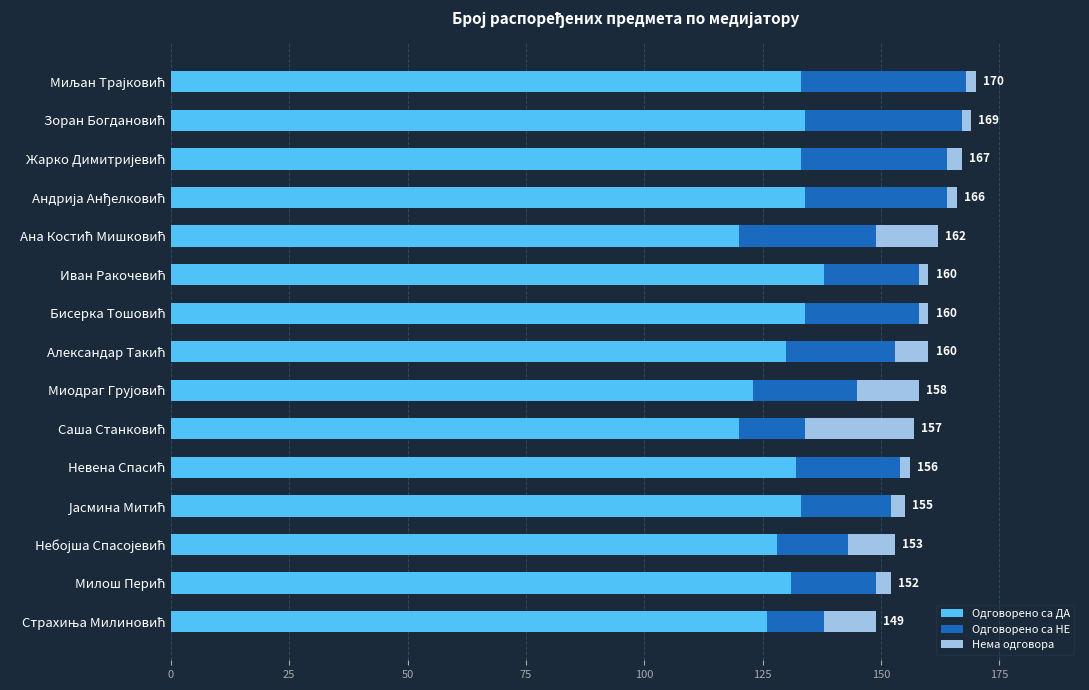

What is the highest value of the Одговорено са ДА series?

138